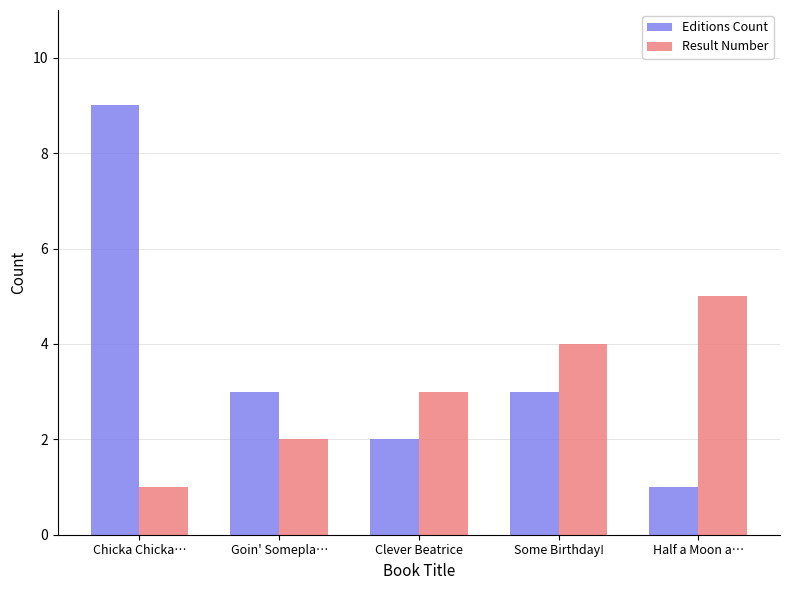

What is the difference between the maximum and minimum values in the Editions Count series?

8